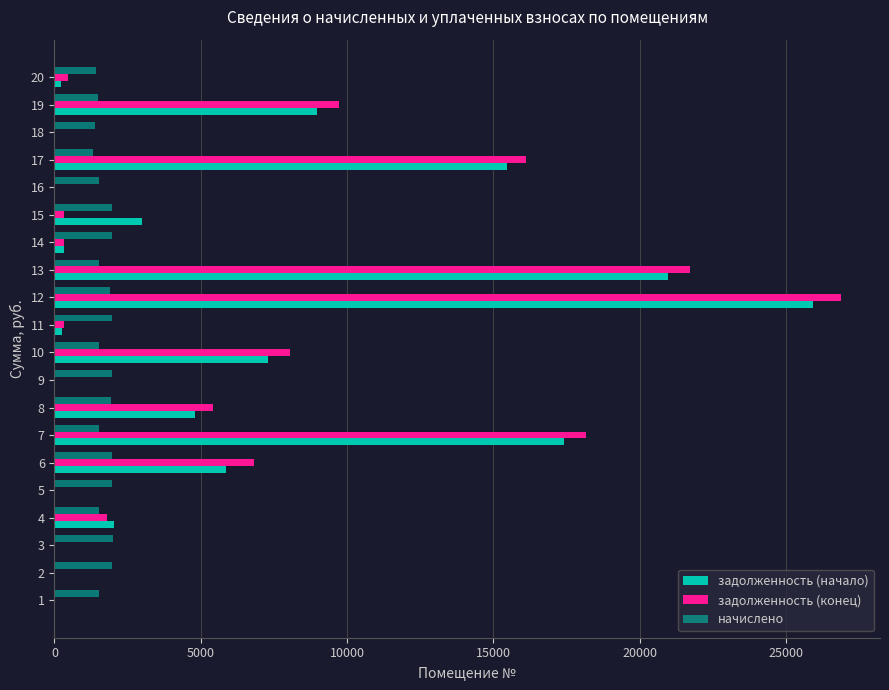

Reading left to right, transcribe all the data shown in this chart.

задолженность (начало): 0.0	0.0	0.0	2031.5	0.0	5849.6	17399.0	4785.4	0.0	7287.4	272.2	25921.8	20955.2	325.9	3007.9	0.0	15457.5	0.0	8957.7	236.3
задолженность (конец): 0.0	0.0	0.0	1793.1	0.0	6835.4	18162.2	5430.1	0.0	8050.6	328.6	26867.8	21720.0	325.9	328.6	0.0	16122.1	0.0	9708.2	467.5
начислено: 1520.0	1952.5	1987.5	1523.2	1952.5	1971.6	1526.4	1933.4	1981.1	1526.4	1971.6	1892.1	1529.6	1955.7	1971.6	1516.9	1329.2	1399.2	1501.0	1402.4